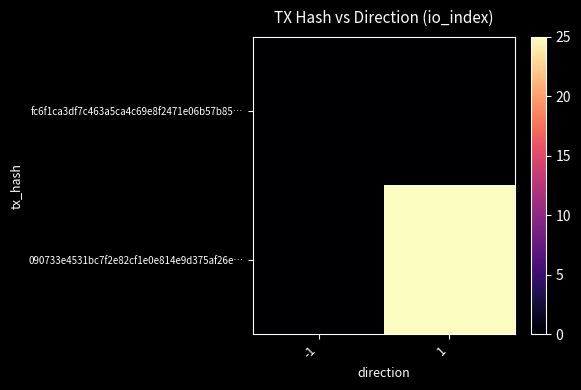

List the series in order of their peak value, highest first.

090733e4531bc7f2e82cf1e0e814e9d375af26e…, fc6f1ca3df7c463a5ca4c69e8f2471e06b57b85…